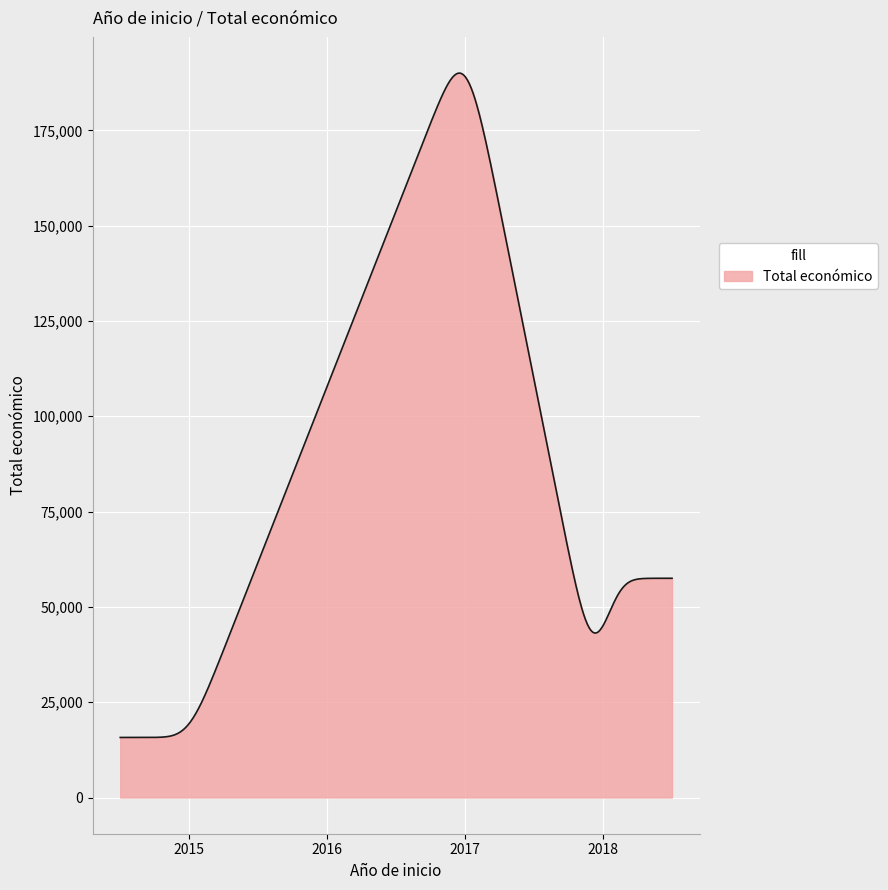

How many categories are shown in the chart?

600